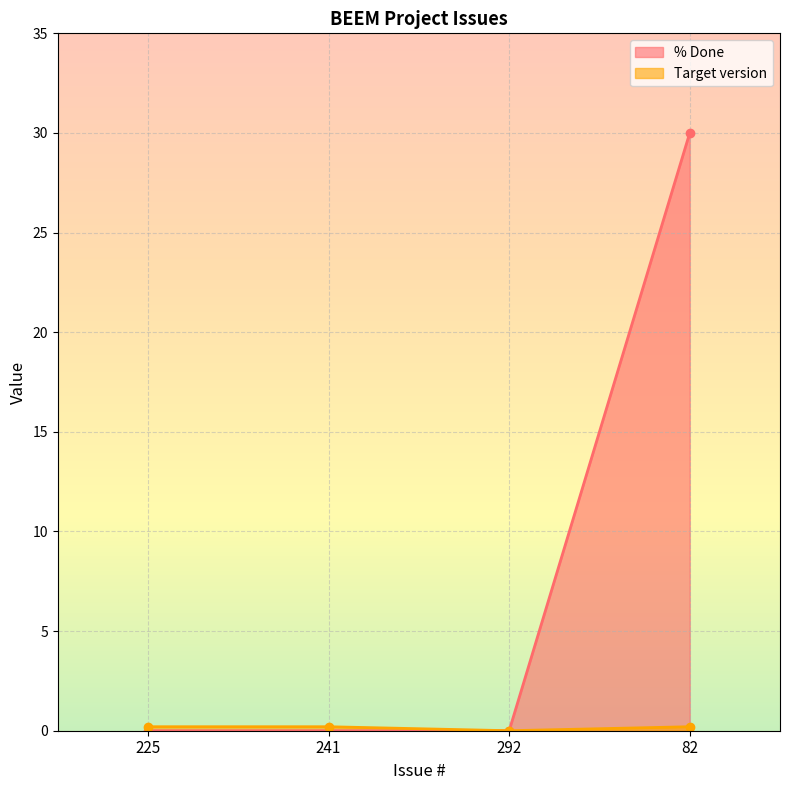

True or false: % Done has a value of -14.2 at 241.

False